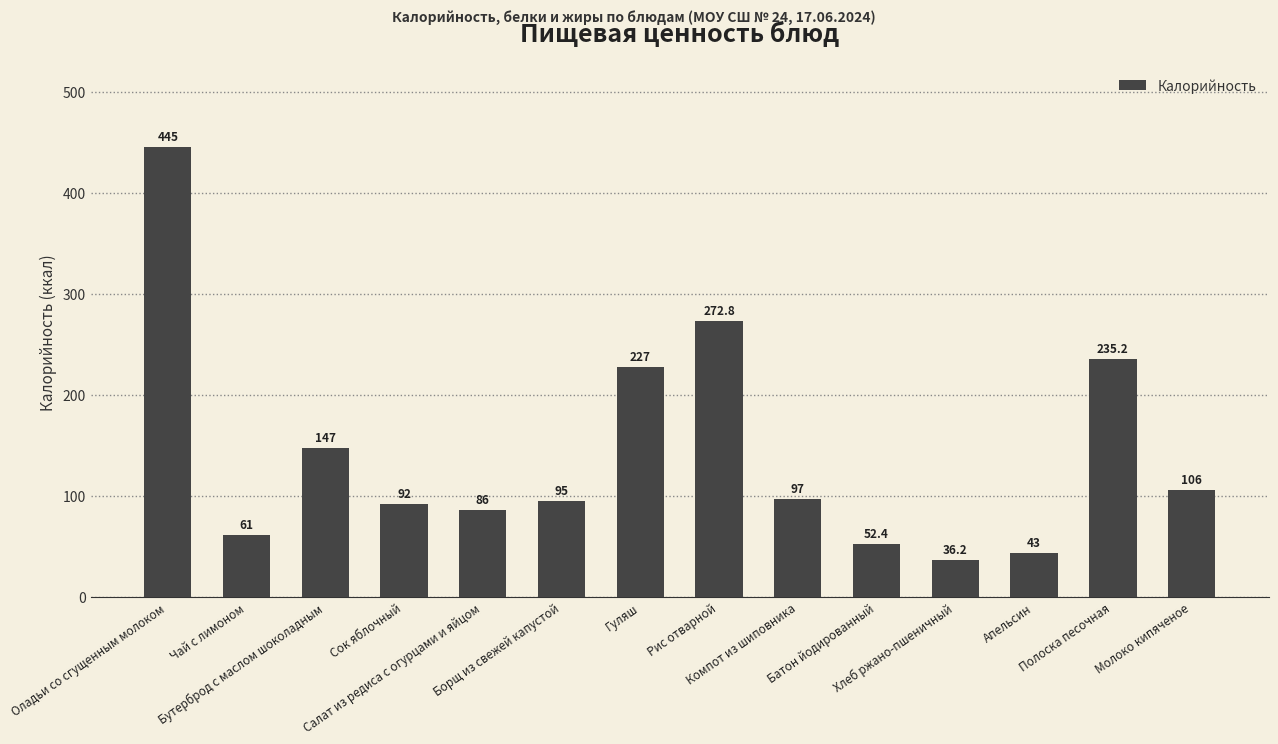

The value at Гуляш is 76.7. True or false?

False